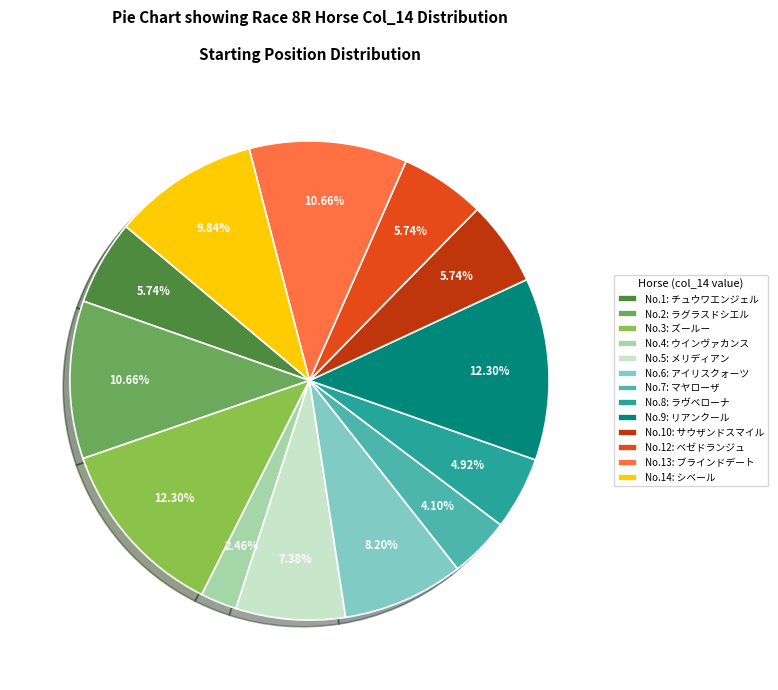

Count the number of slices in the pie.

13